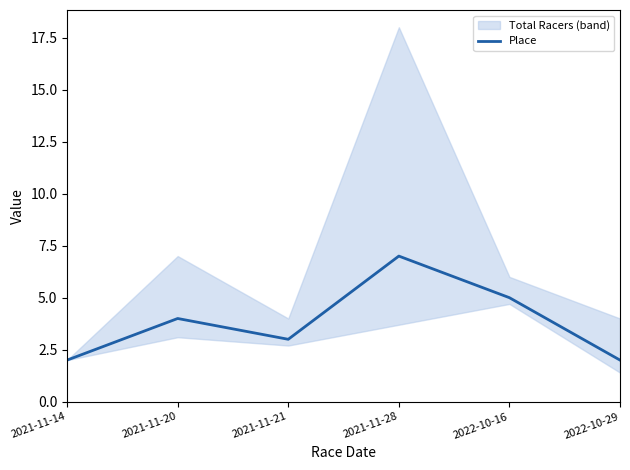

Reading right to left, what are all the values shown in this chart?

2022-10-29=2	2022-10-16=5	2021-11-28=7	2021-11-21=3	2021-11-20=4	2021-11-14=2